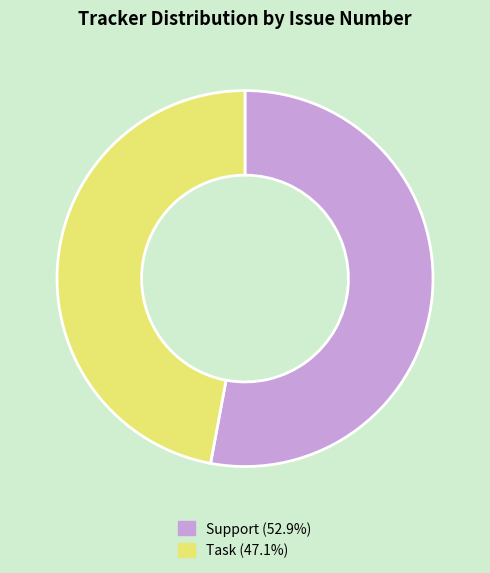

Does any single category account for the majority?

Yes